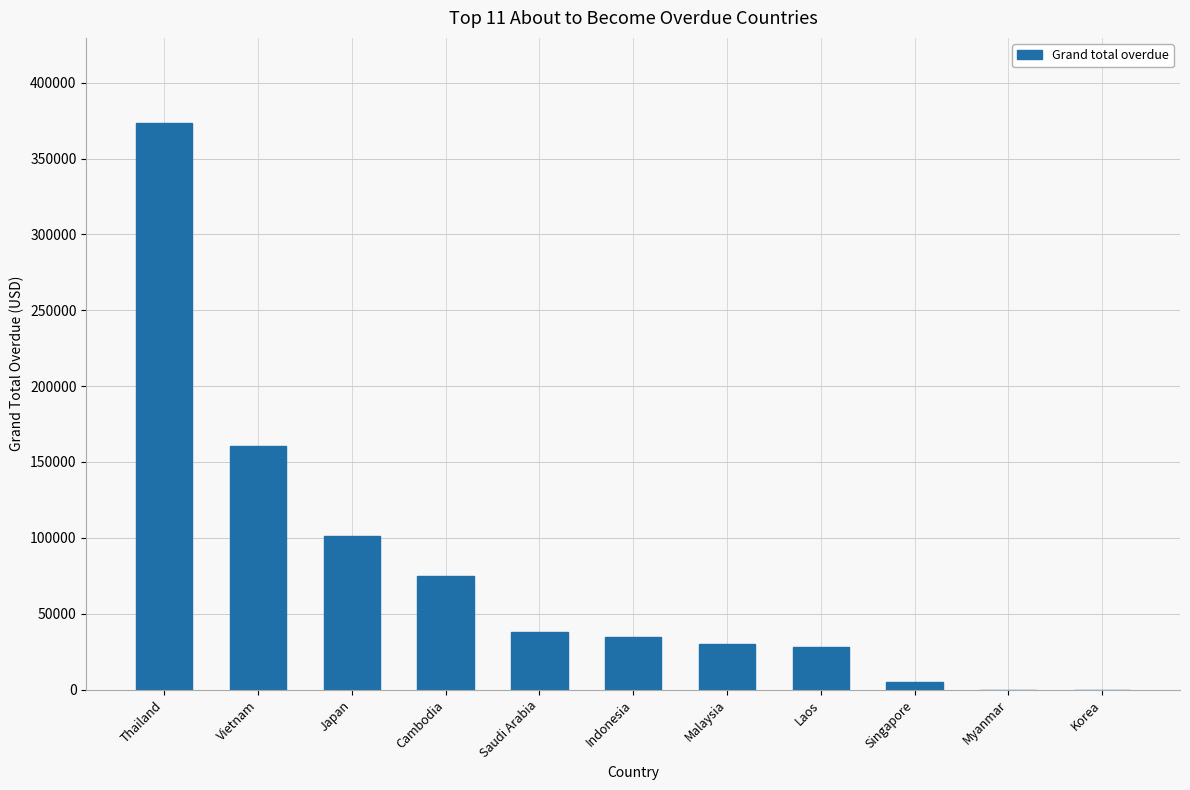

The chart shows a value of -128559.1 at Korea. True or false?

False